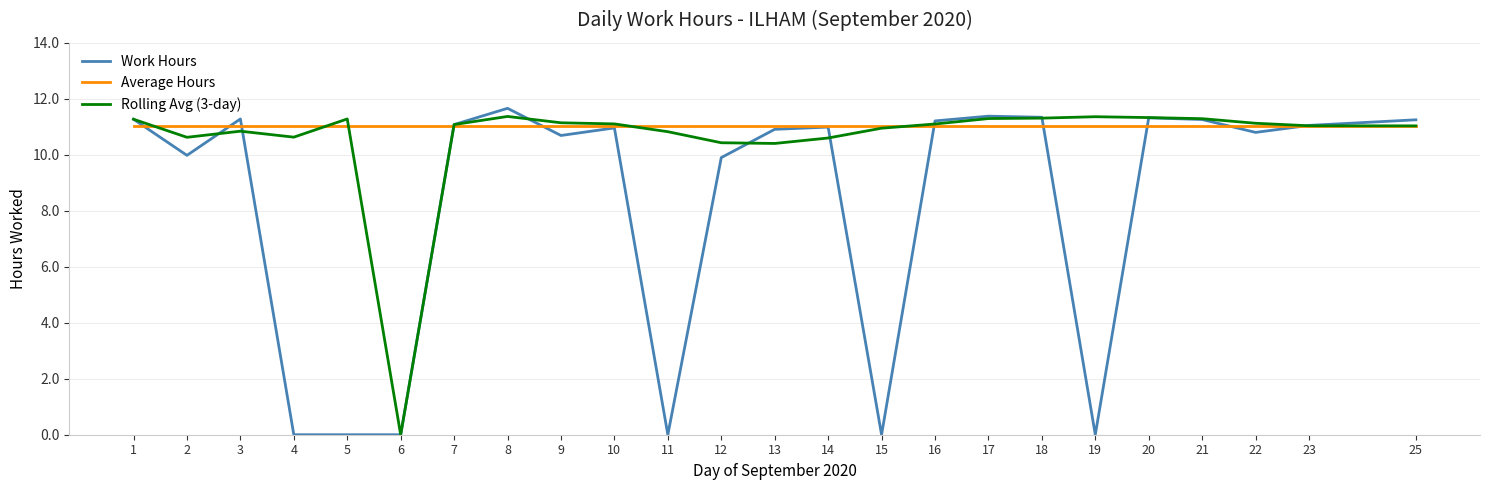

The value of Rolling Avg (3-day) at 21 is 16.3. True or false?

False